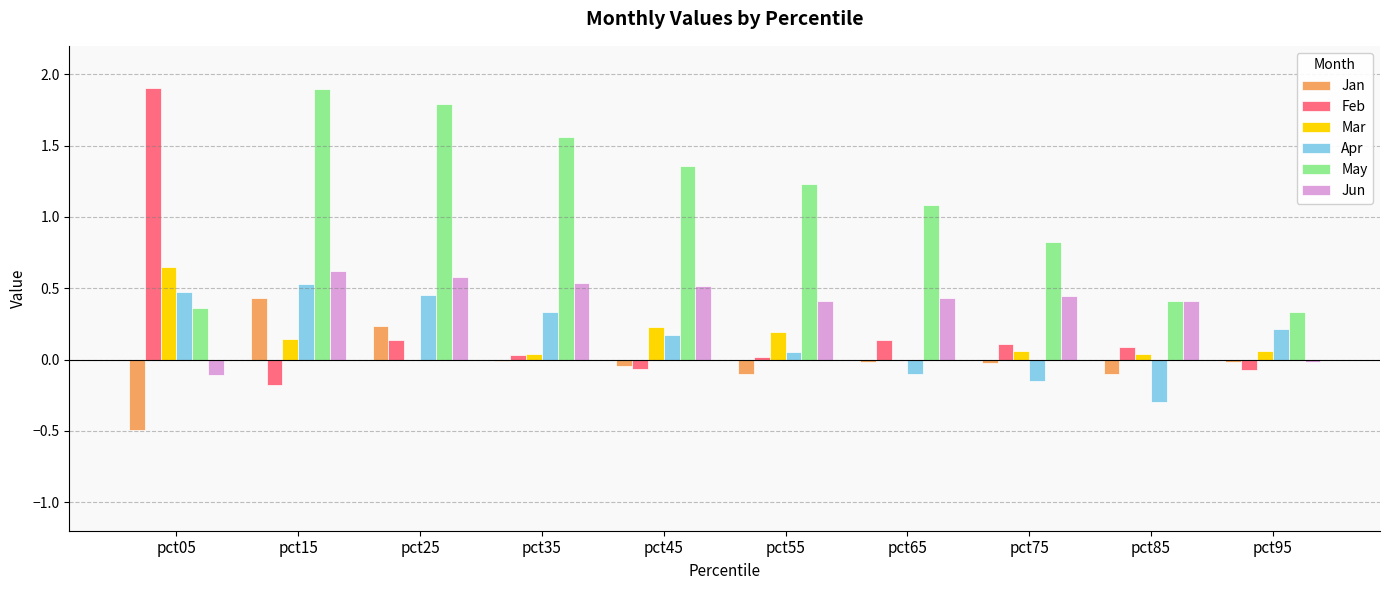

Which series has the largest range (max minus min)?

Feb